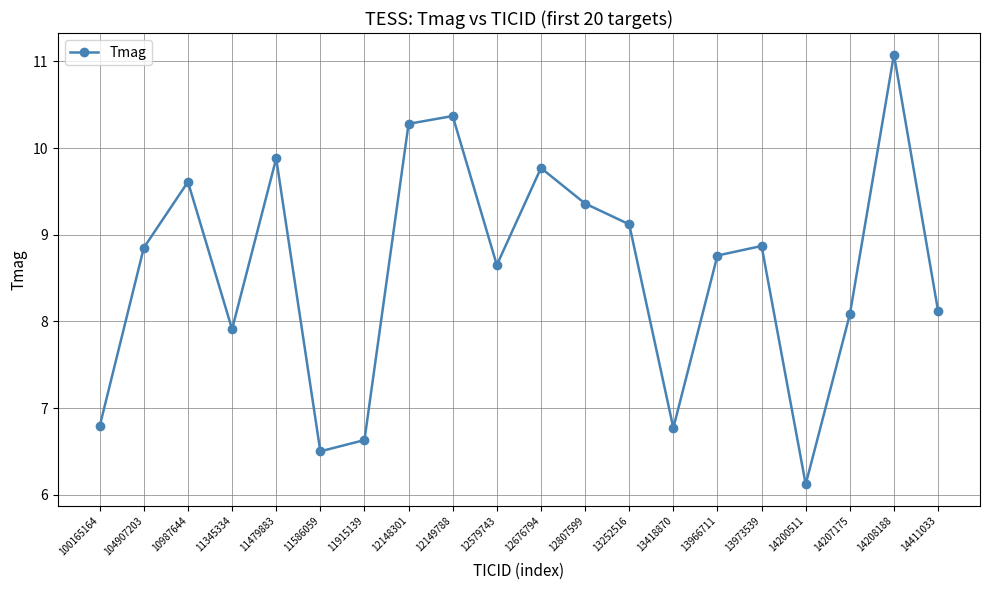

At which category does the data reach its first local peak?

10987644